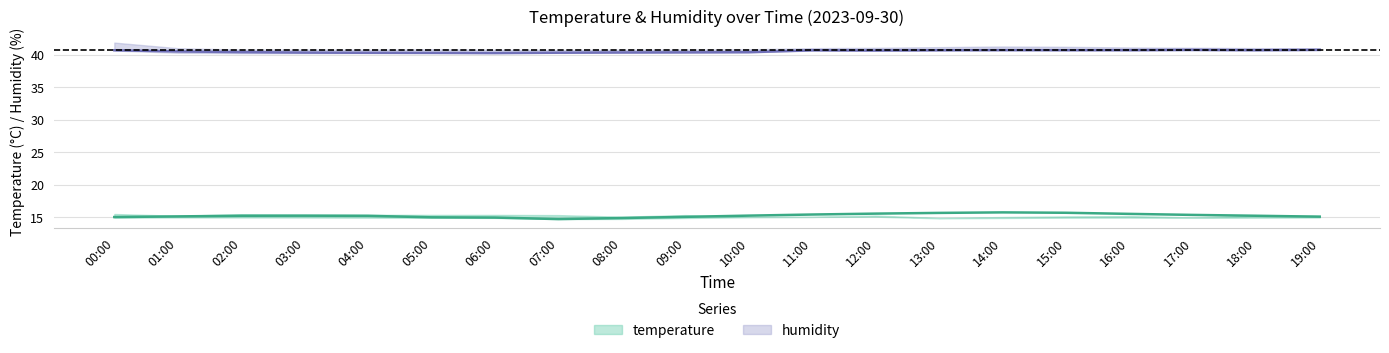

Rank the categories by temperature_upper value from lowest to highest.

13:00, 17:00, 14:00, 11:00, 10:00, 08:00, 15:00, 16:00, 01:00, 18:00, 19:00, 12:00, 07:00, 09:00, 05:00, 06:00, 04:00, 03:00, 02:00, 00:00